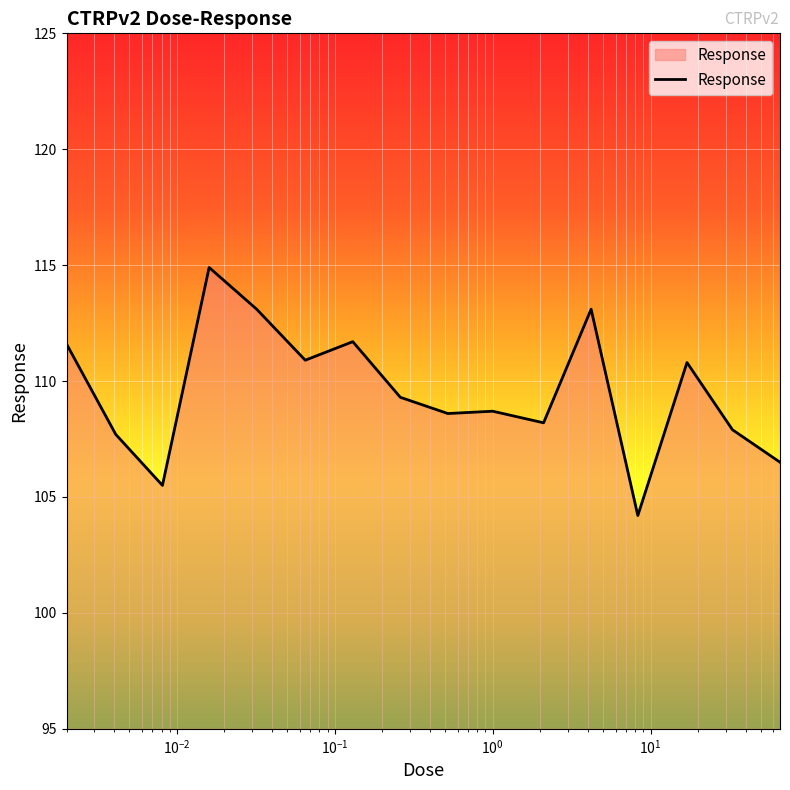

What is the difference between the maximum and minimum values?

10.7